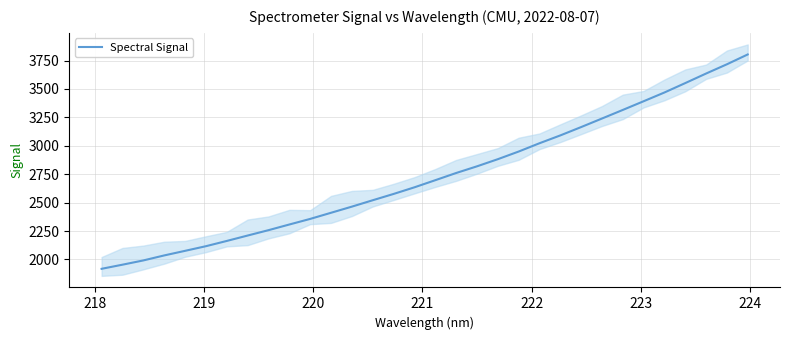

The value at 218 is 1953.5. True or false?

True